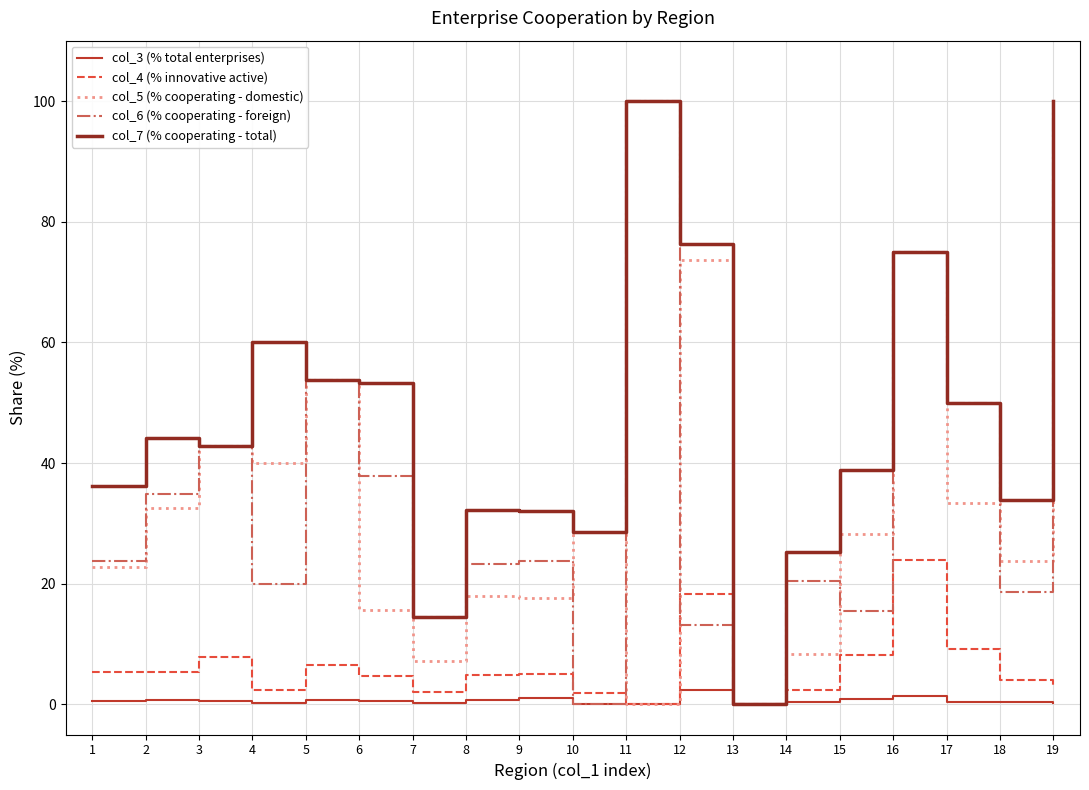

How many distinct data groups are displayed?

5